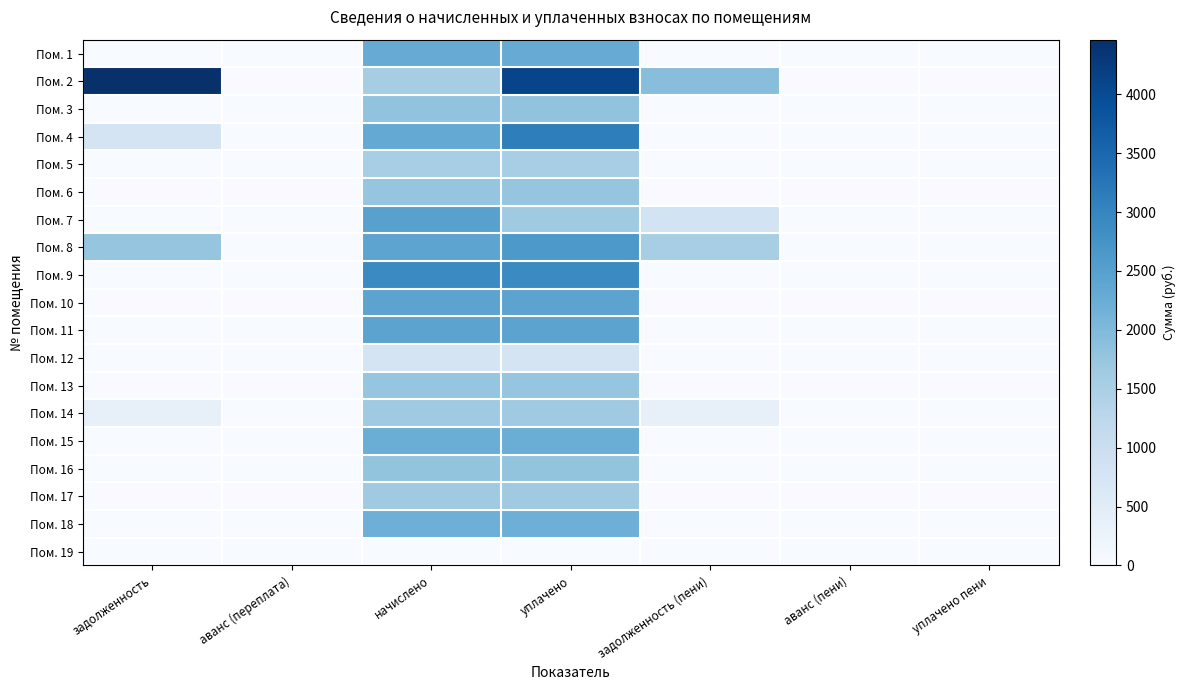

What is the maximum value shown in the chart?

4463.7